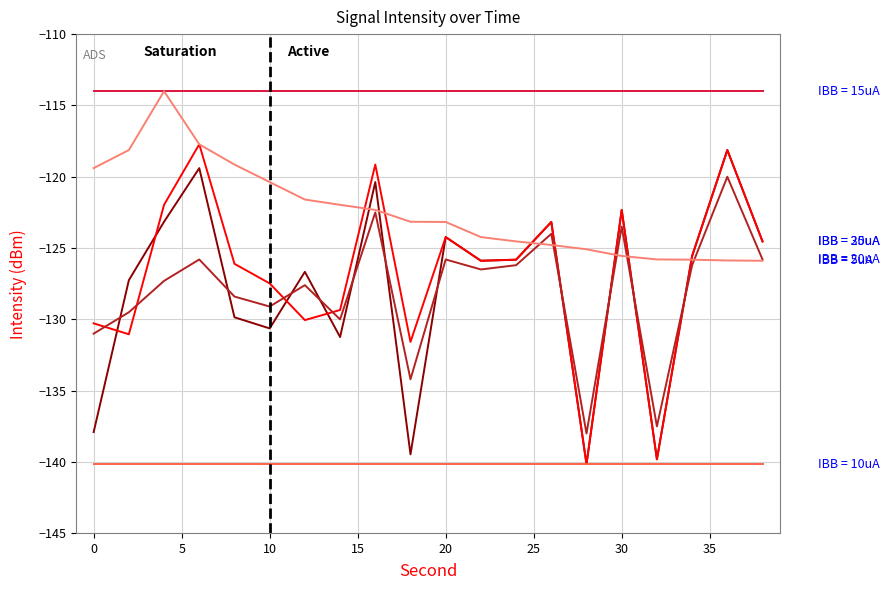

What is the smallest value displayed?

-140.1